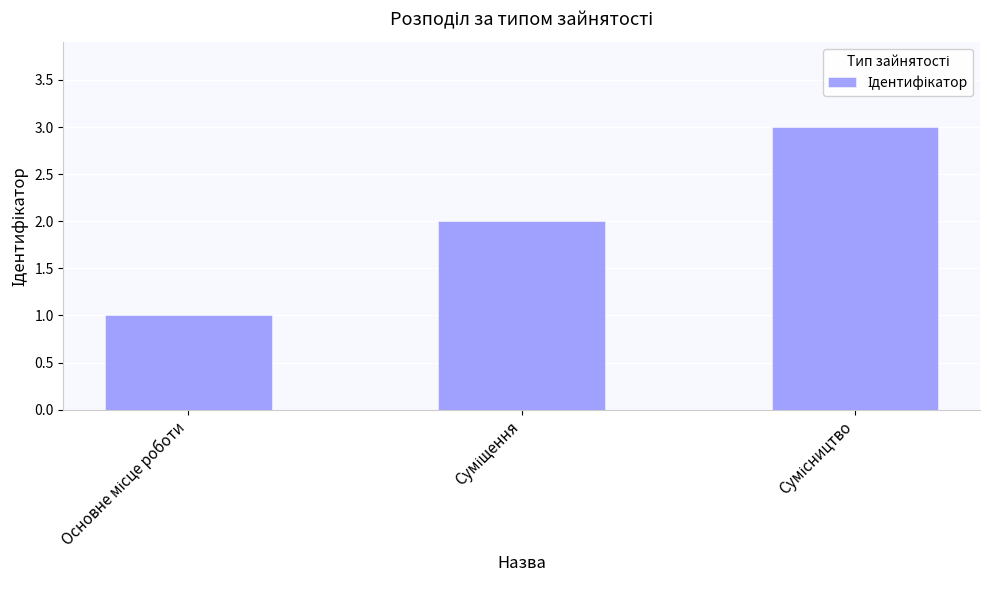

Reading right to left, transcribe all the data shown in this chart.

3	2	1